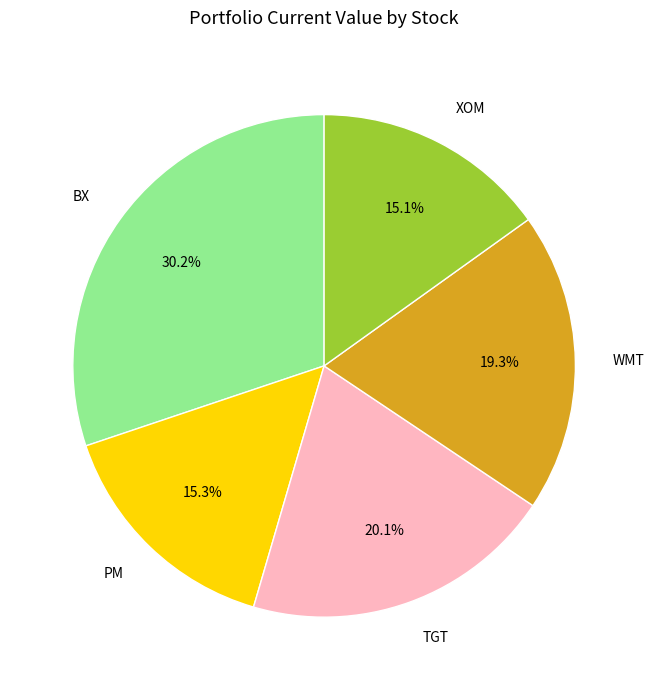

Do BX and WMT together represent more than half of the pie?

No